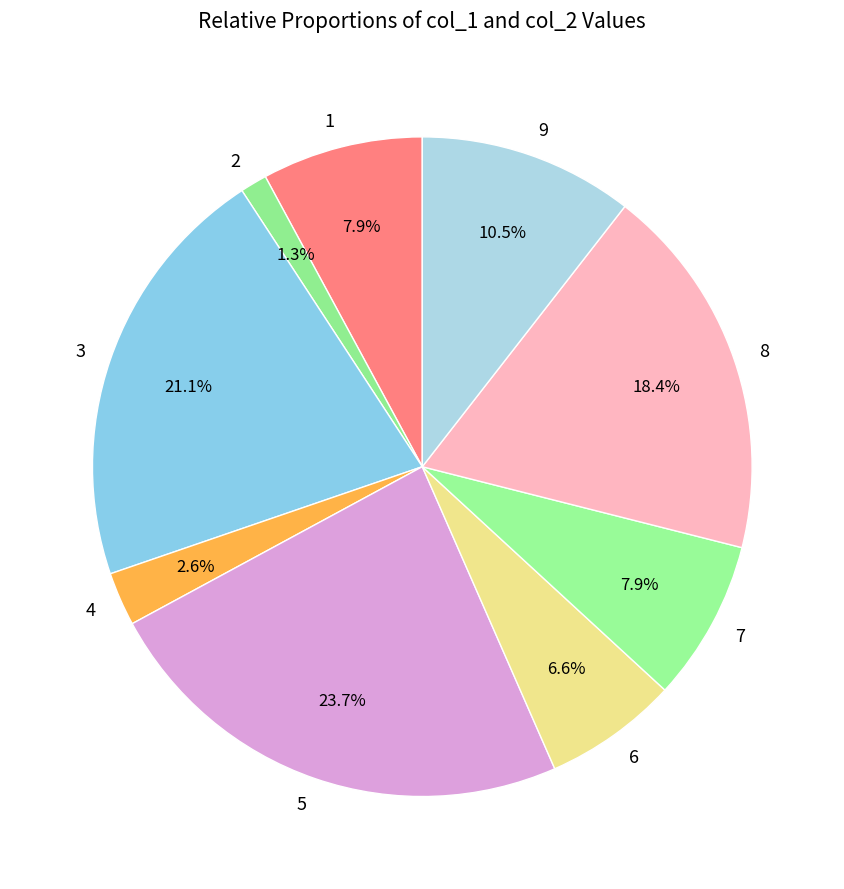

Which has a higher value, 9 or 8?

8